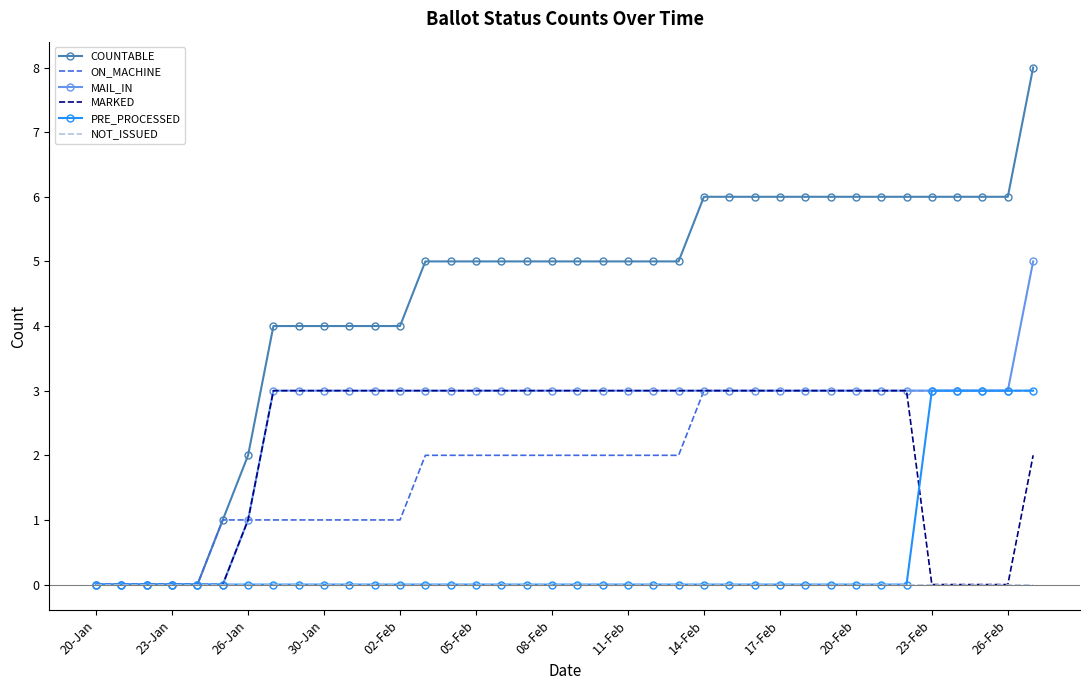

Which series has the largest range (max minus min)?

COUNTABLE